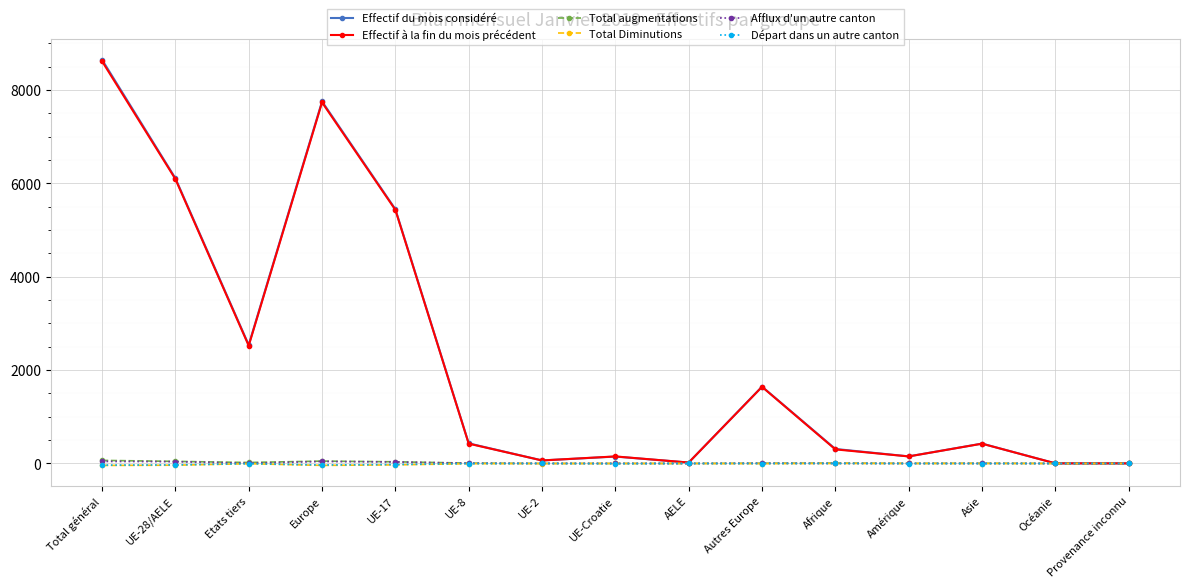

At which category does the chart reach its peak across all series?

Total général